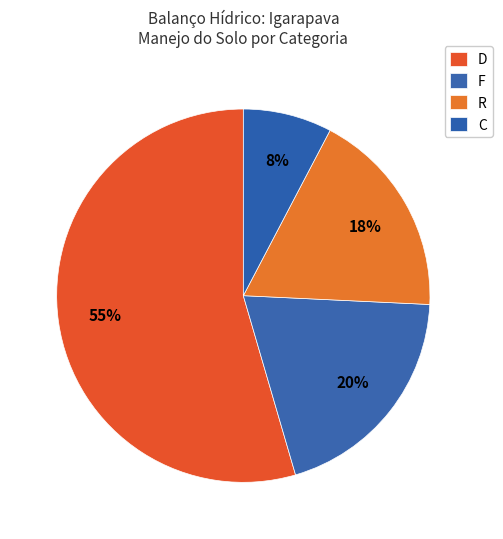

To the nearest percent, what portion does D represent?

55%